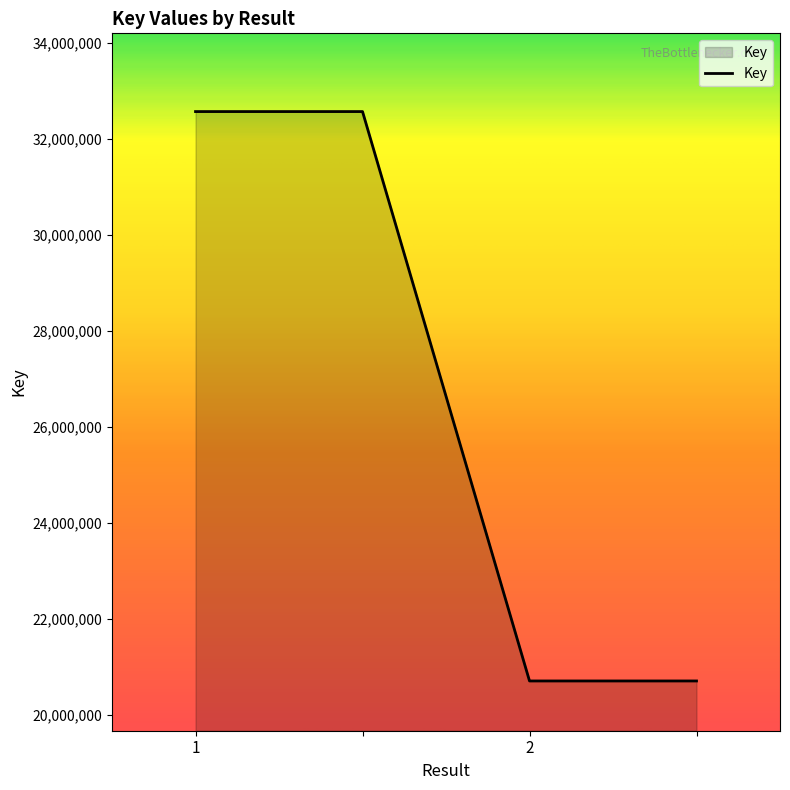

True or false: there are more than 2 points higher than both neighbors.

False